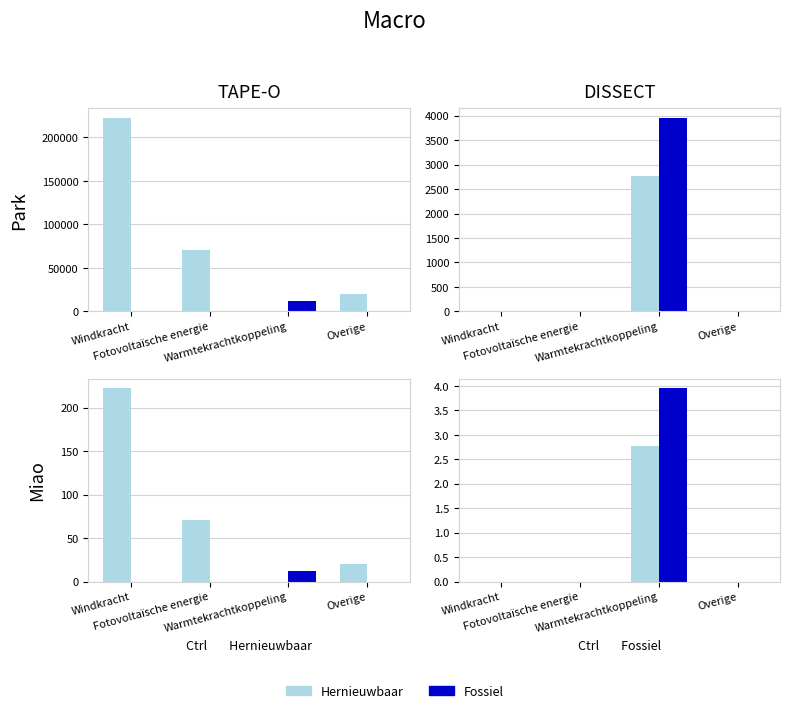

What is the label of the 3rd bar from the left?

Warmtekrachtkoppeling